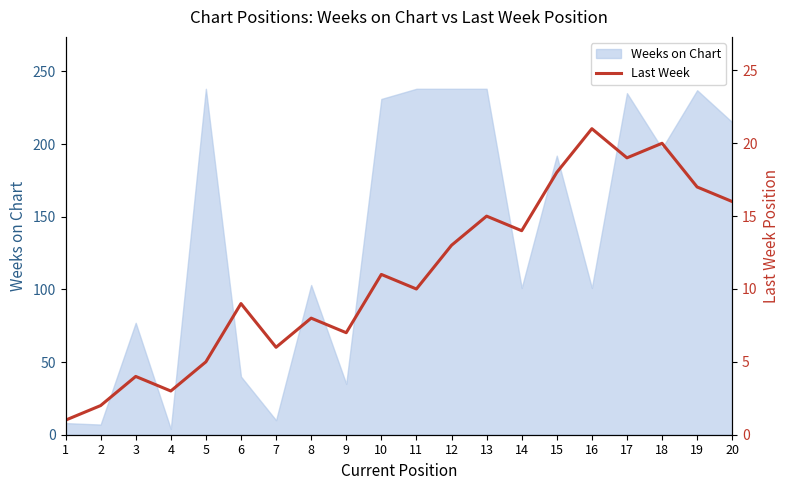

The value of Weeks on Chart at 19 is 237. True or false?

True